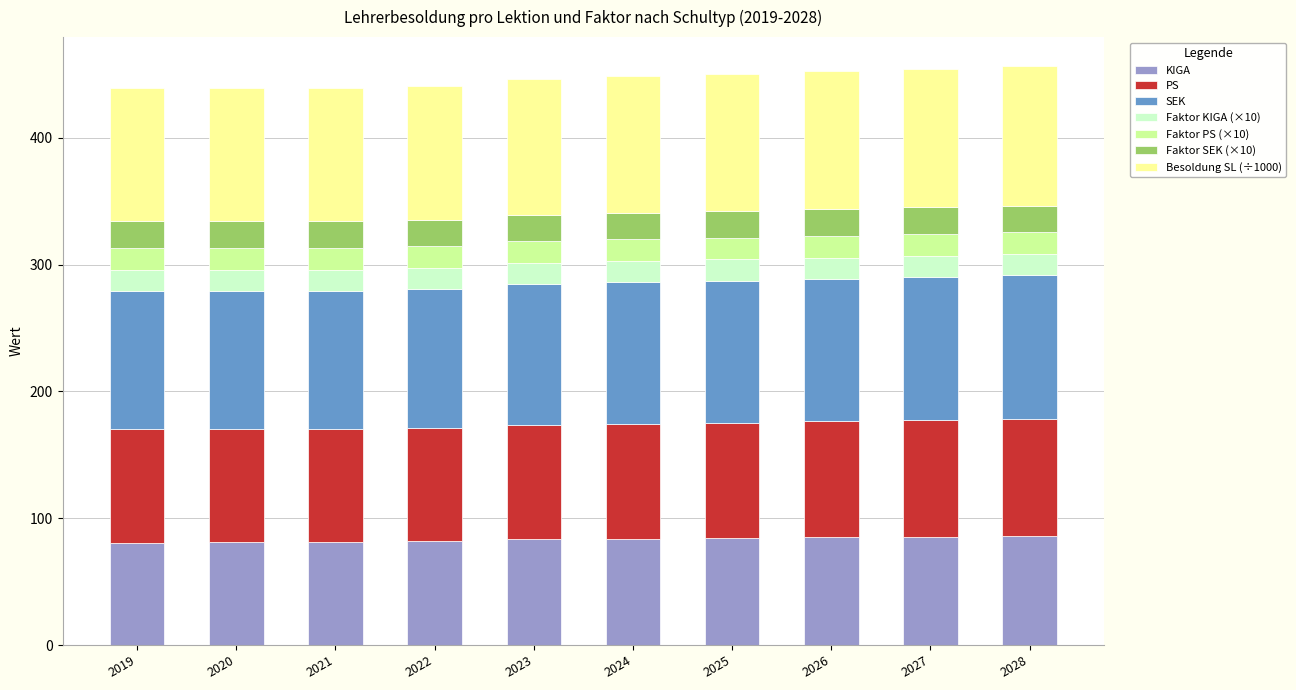

What is the sum of all KIGA values?

833.9